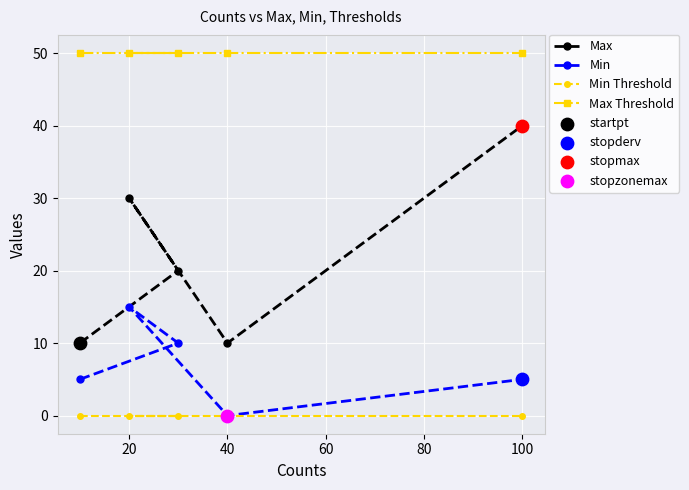

Which series contains the lowest Y value?

Min